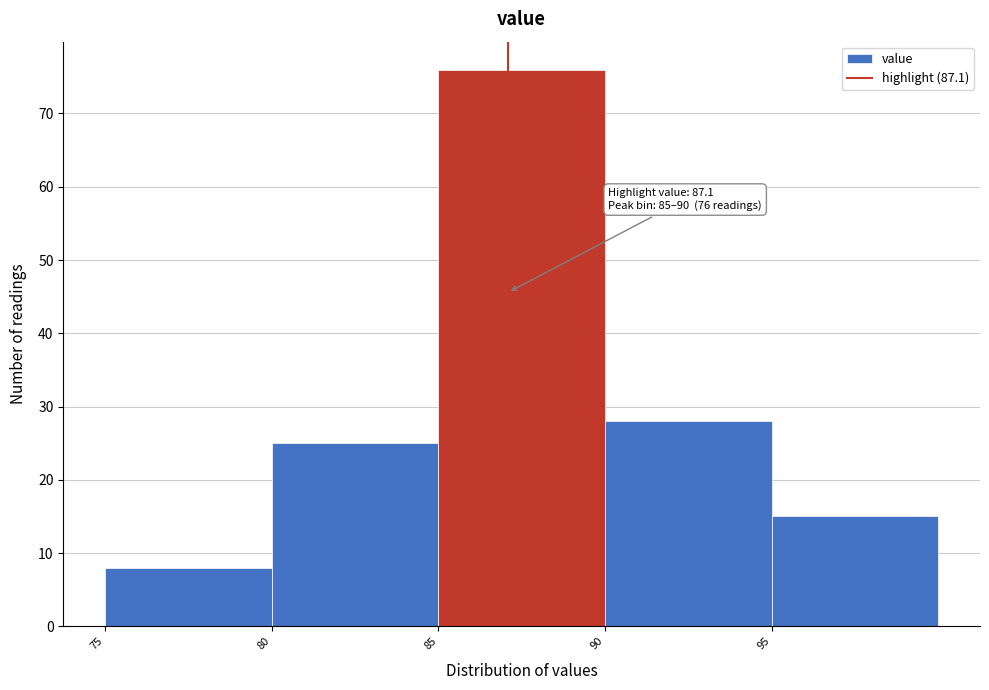

Which range on the x-axis has the tallest bar?

85 to 90